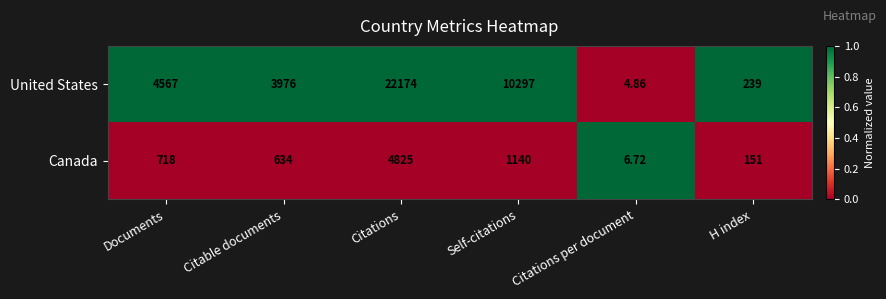

Which category has the highest value in the United States series?

Citations